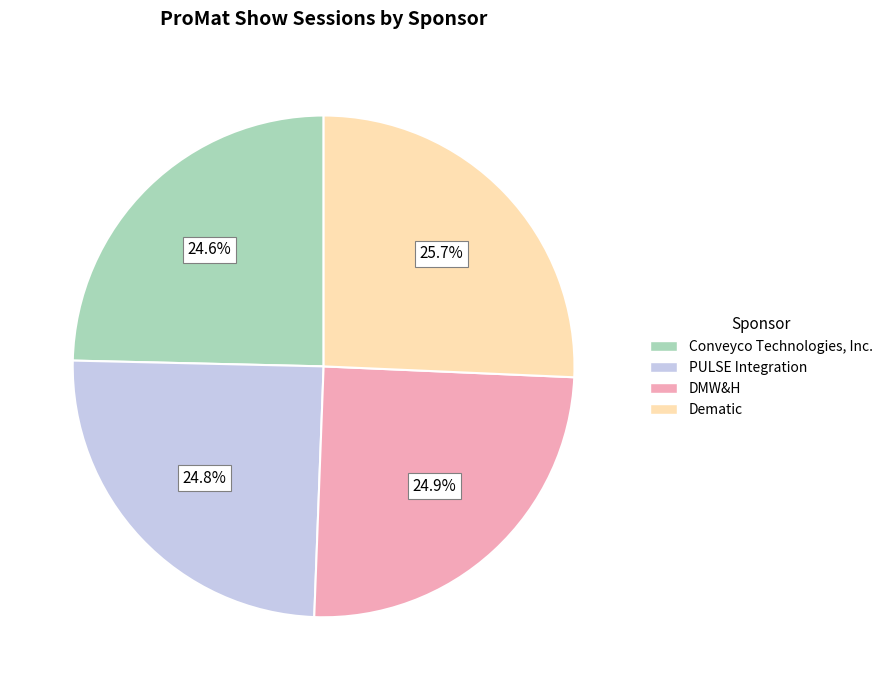

Approximately how many times larger is the value at Dematic compared to PULSE Integration?

1.0